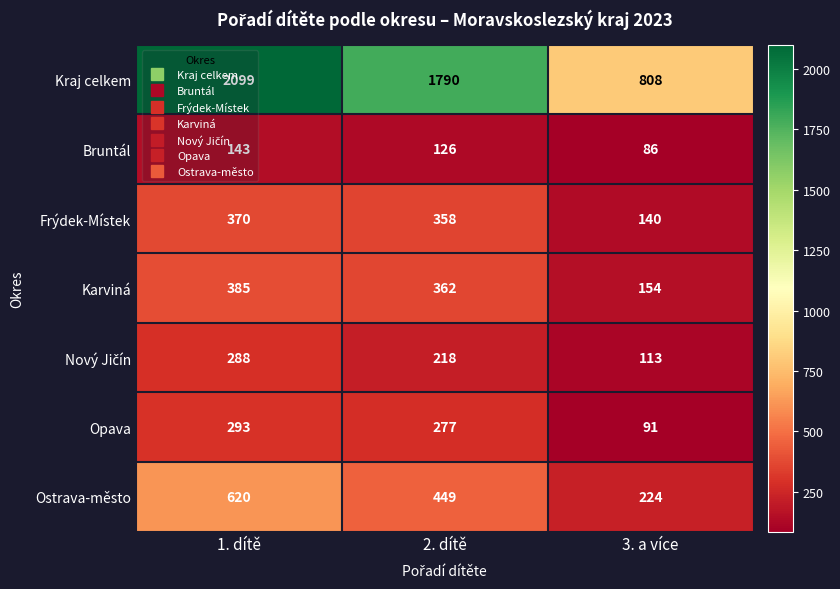

Is it true that Karviná equals 575 at 1. dítě?

False